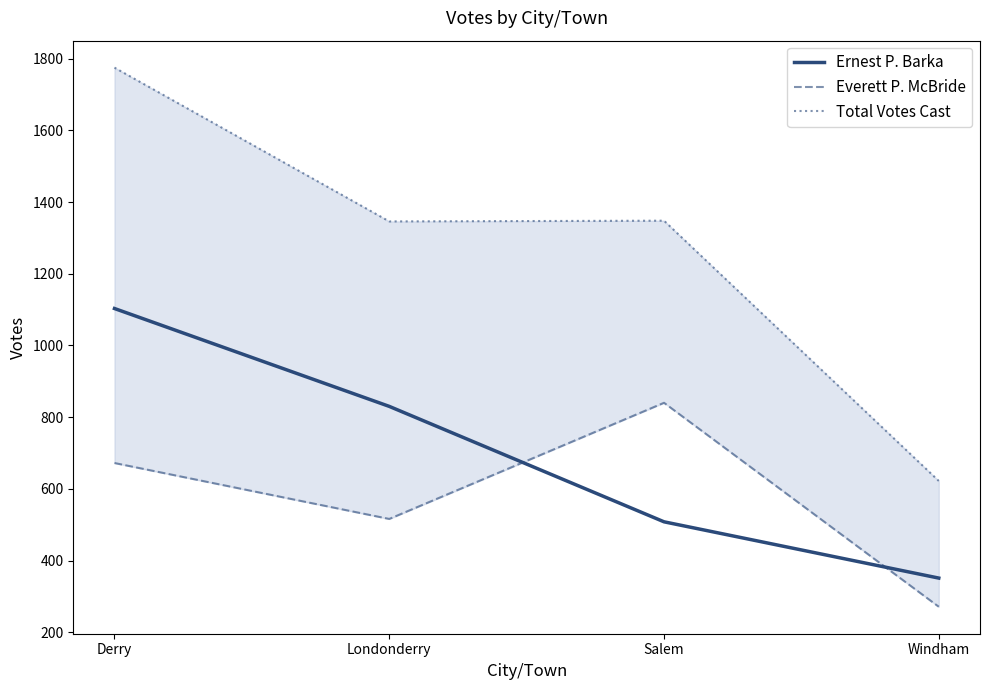

What is the total value across all series at Windham?

1244